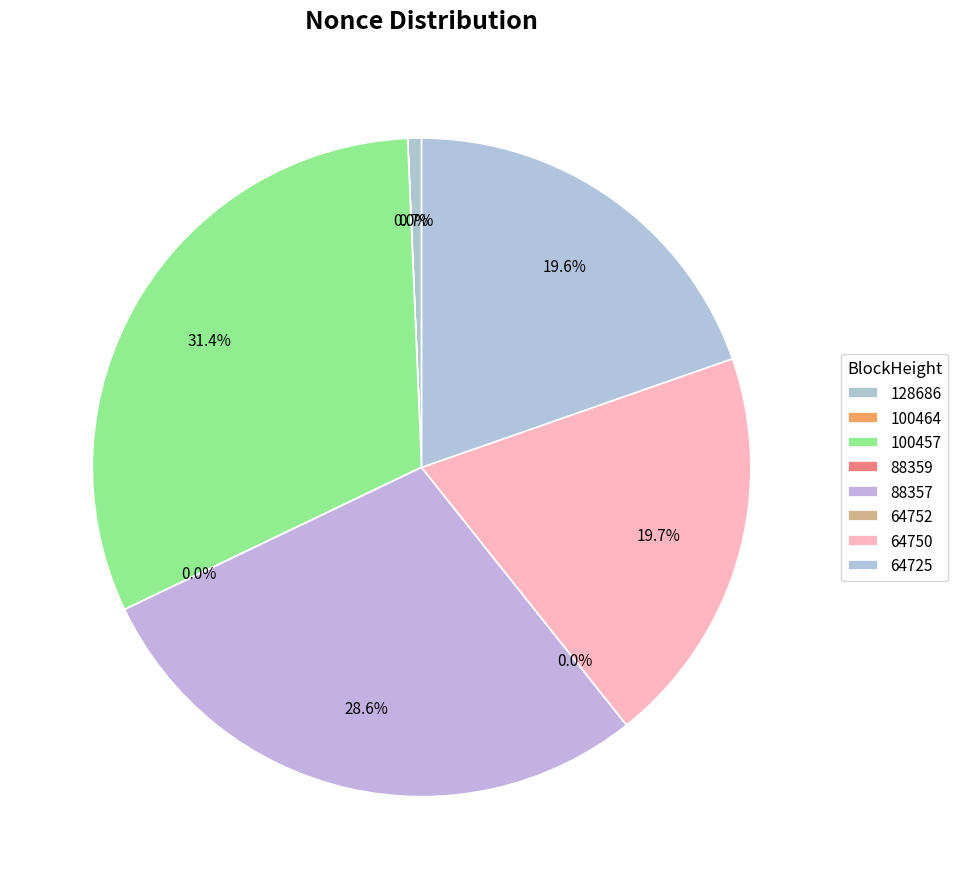

What percentage is NOT represented by 88359?

100.0%